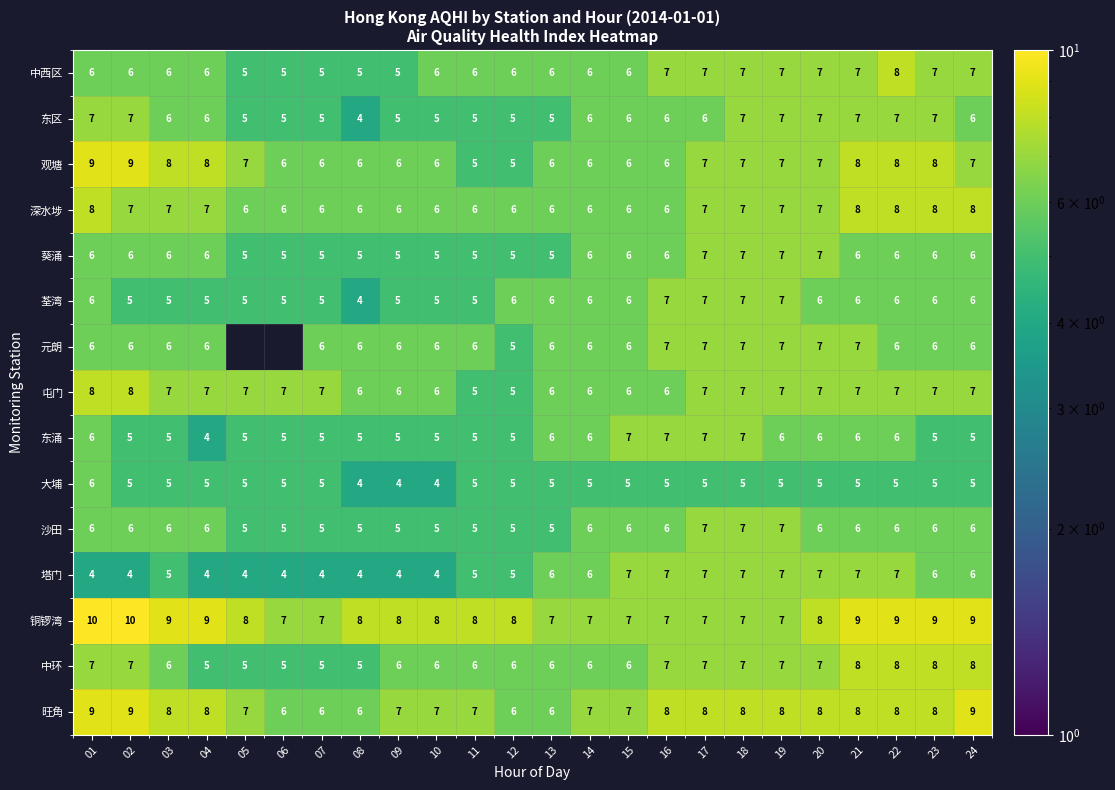

What is the sum of the 葵涌 values at 04 and 07?

11